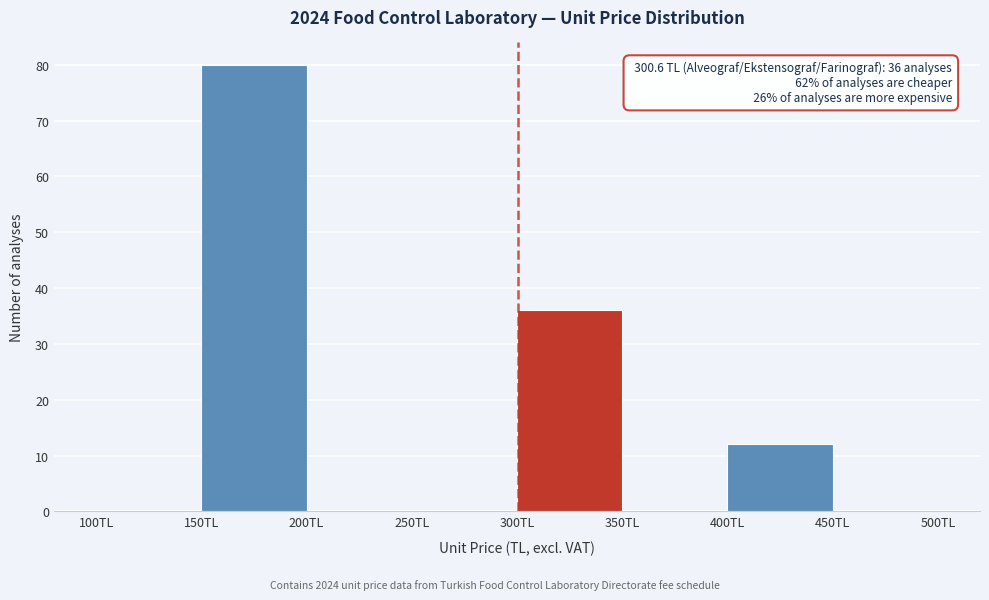

Over which range of the x-axis is the bar tallest?

150 to 200